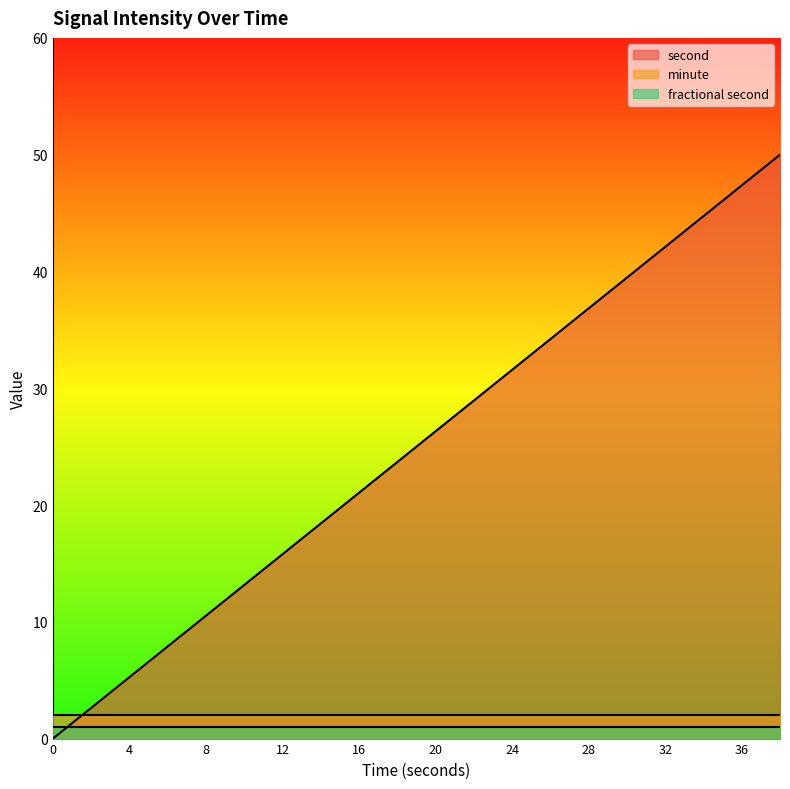

What is the maximum value shown in the chart?

50.0